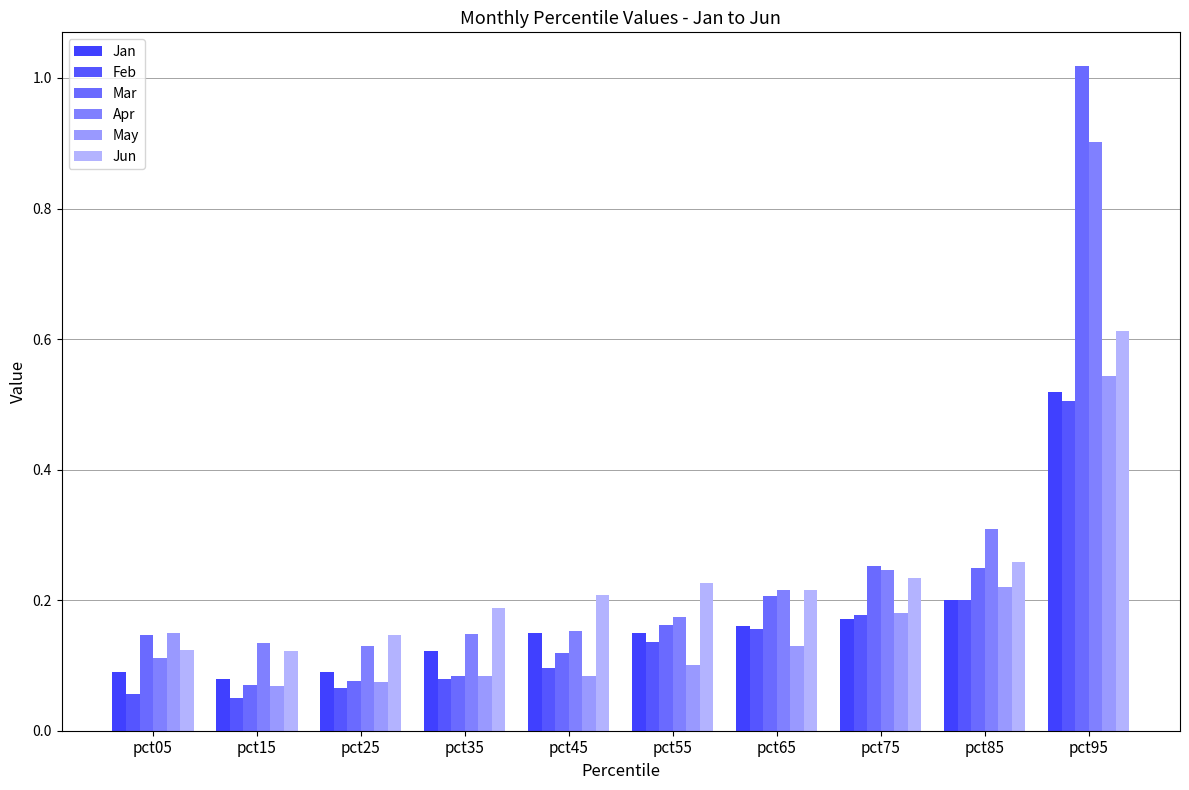

How many bars are there in total?

60